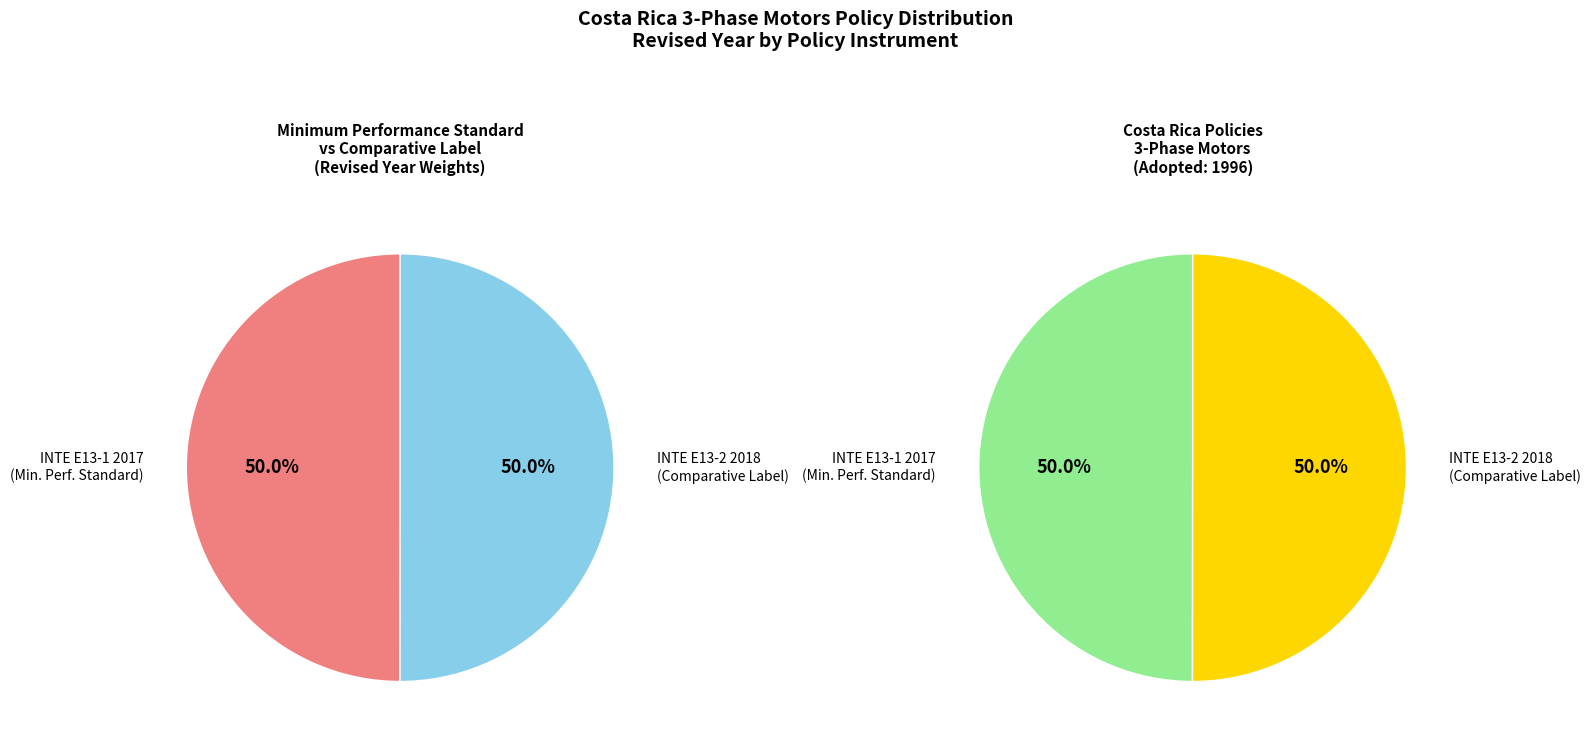

Which category has the smallest portion of the pie?

INTE E13-1 2017